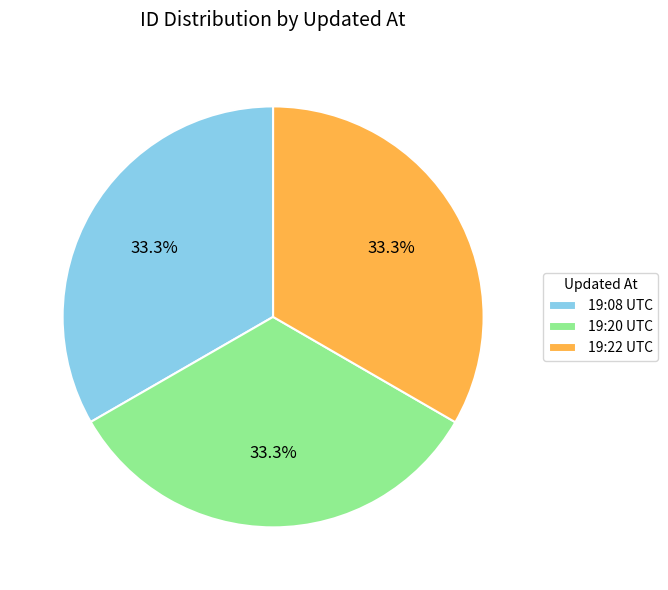

What is the ratio of the value at 19:08 UTC to the value at 19:22 UTC?

1.0